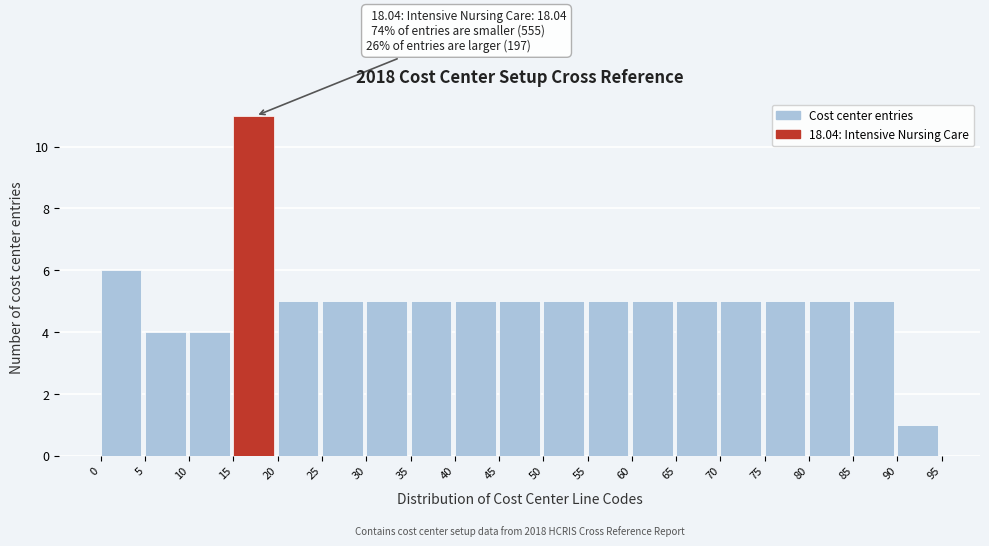

Over which range of the x-axis is the bar tallest?

15 to 20